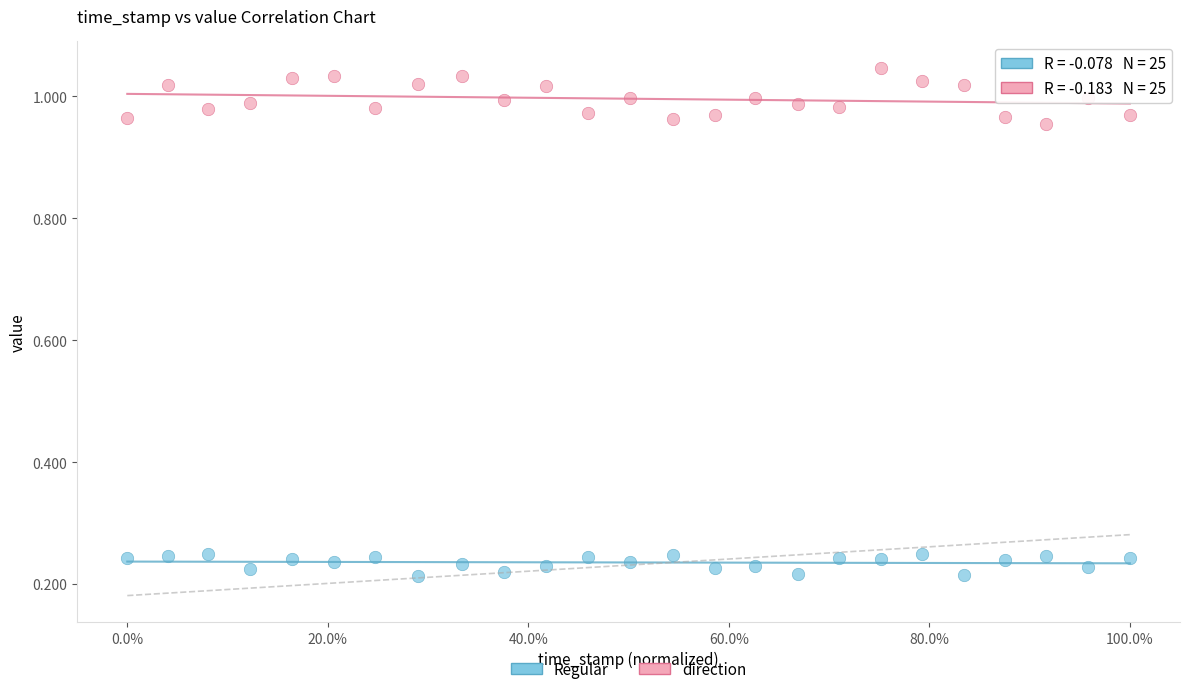

Across all data points, what is the range of Y values (max minus min)?

0.8